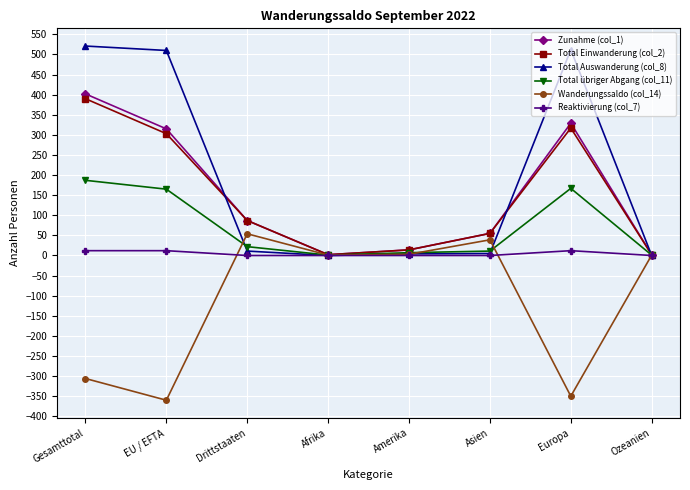

What is the value of the Total Einwanderung (col_2) point at the 8th from the left?

2